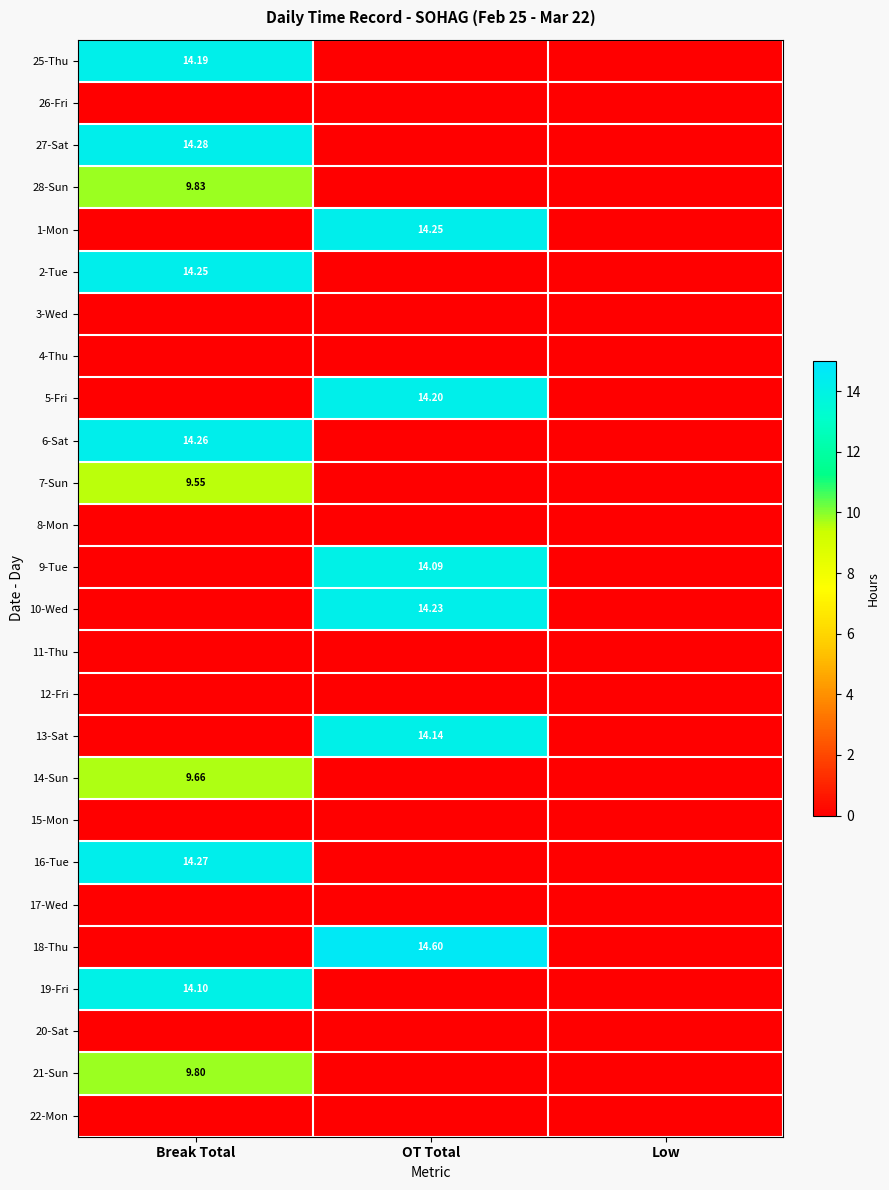

At which label does 3-Wed reach its minimum?

Break Total